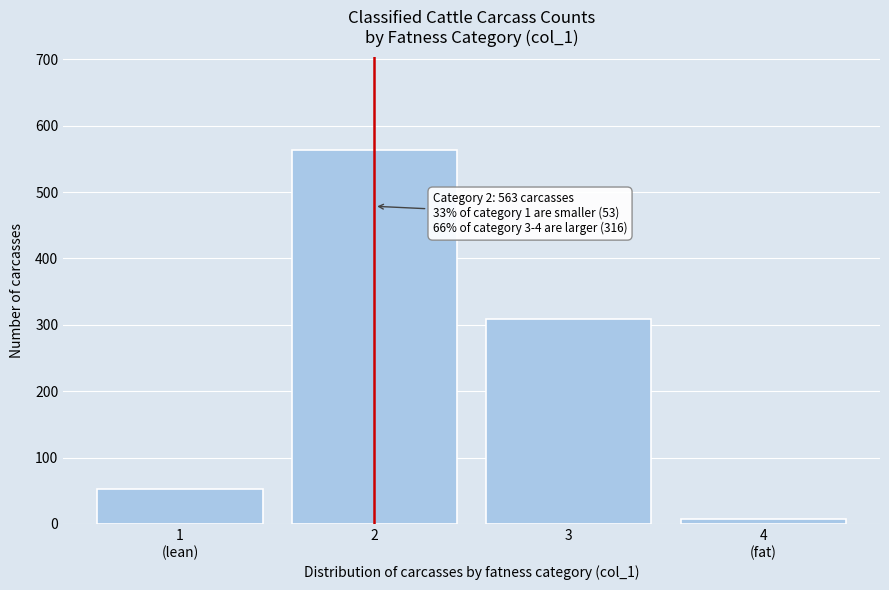

Reading left to right, what are all the values shown in this chart?

53	563	308	8